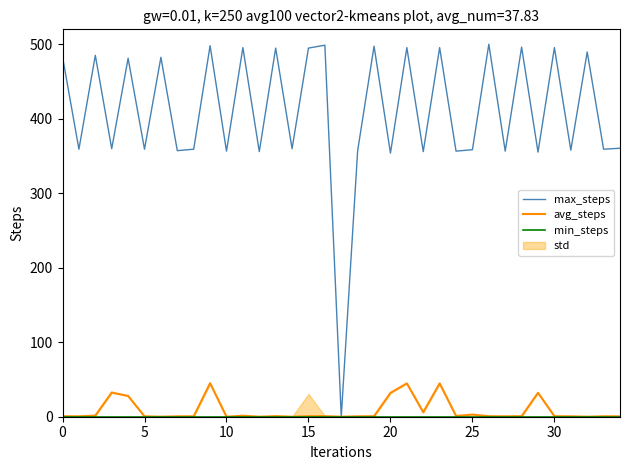

In avg_steps, how many points are lower than both neighbors (excluding endpoints)?

10